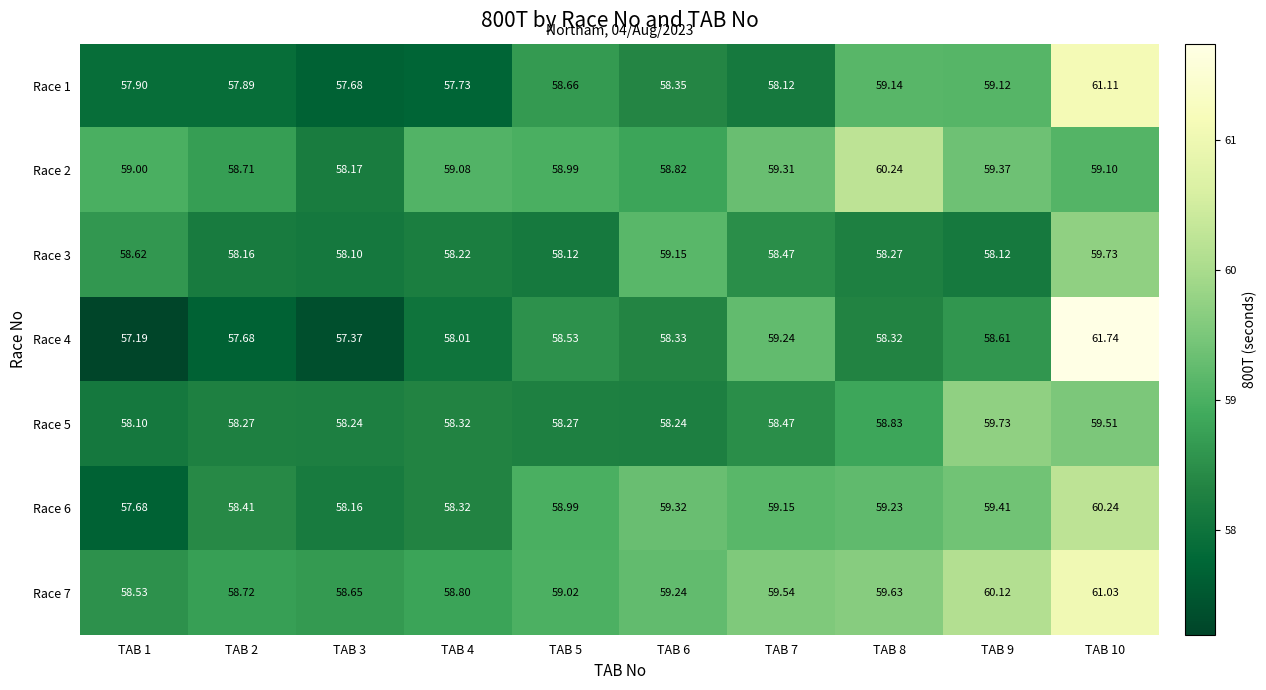

Count the number of categories in the chart.

10